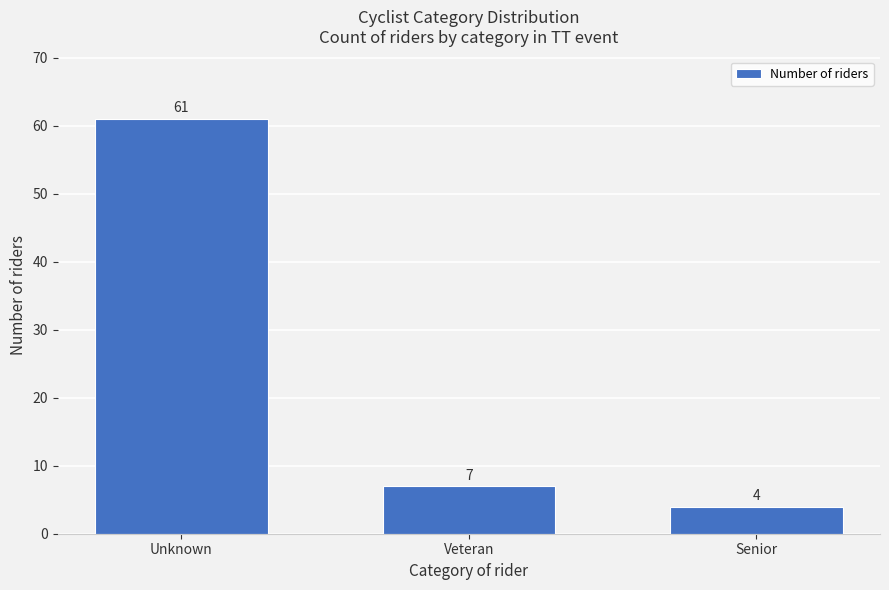

Reading left to right, list all the values displayed in this chart.

Unknown=61	Veteran=7	Senior=4